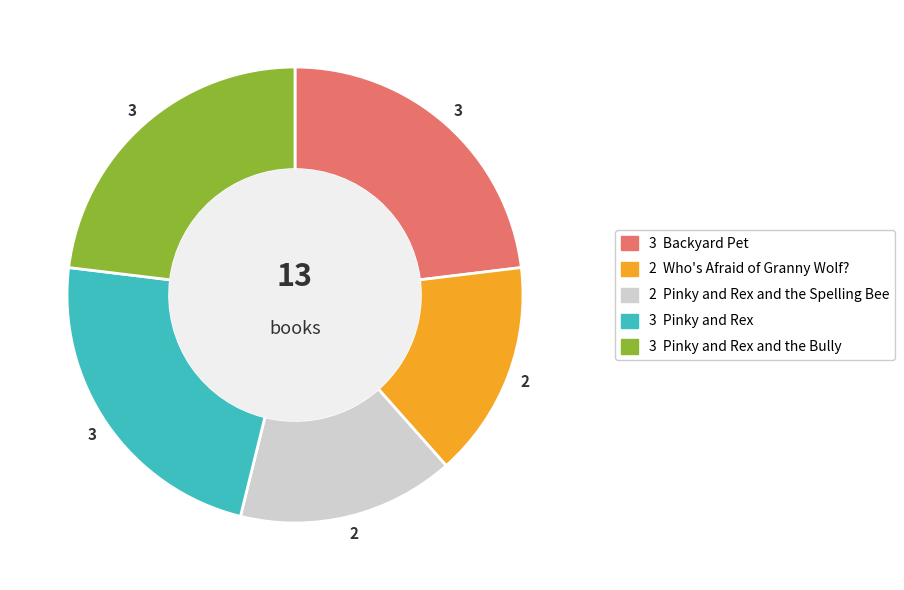

Is there a majority slice in this chart?

No